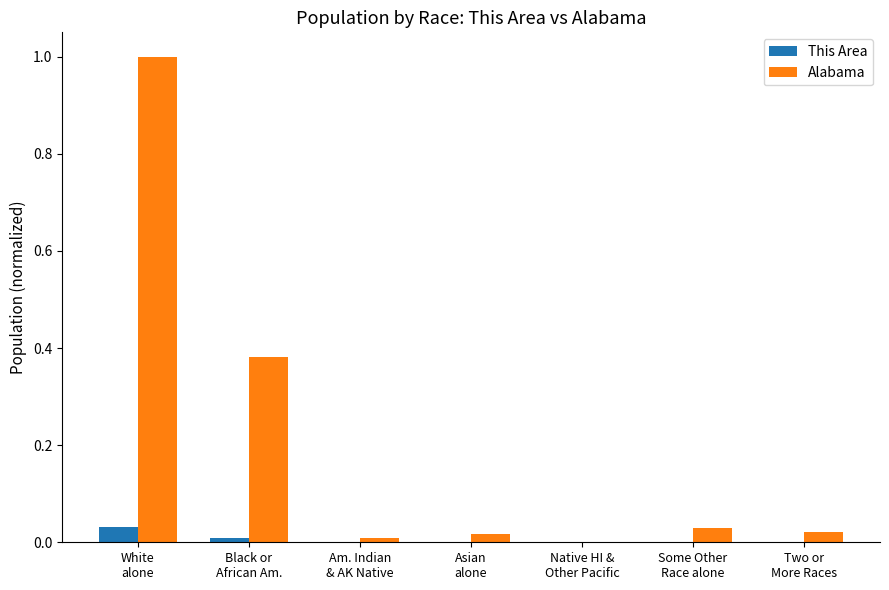

What is the highest value of the Alabama series?

1.0